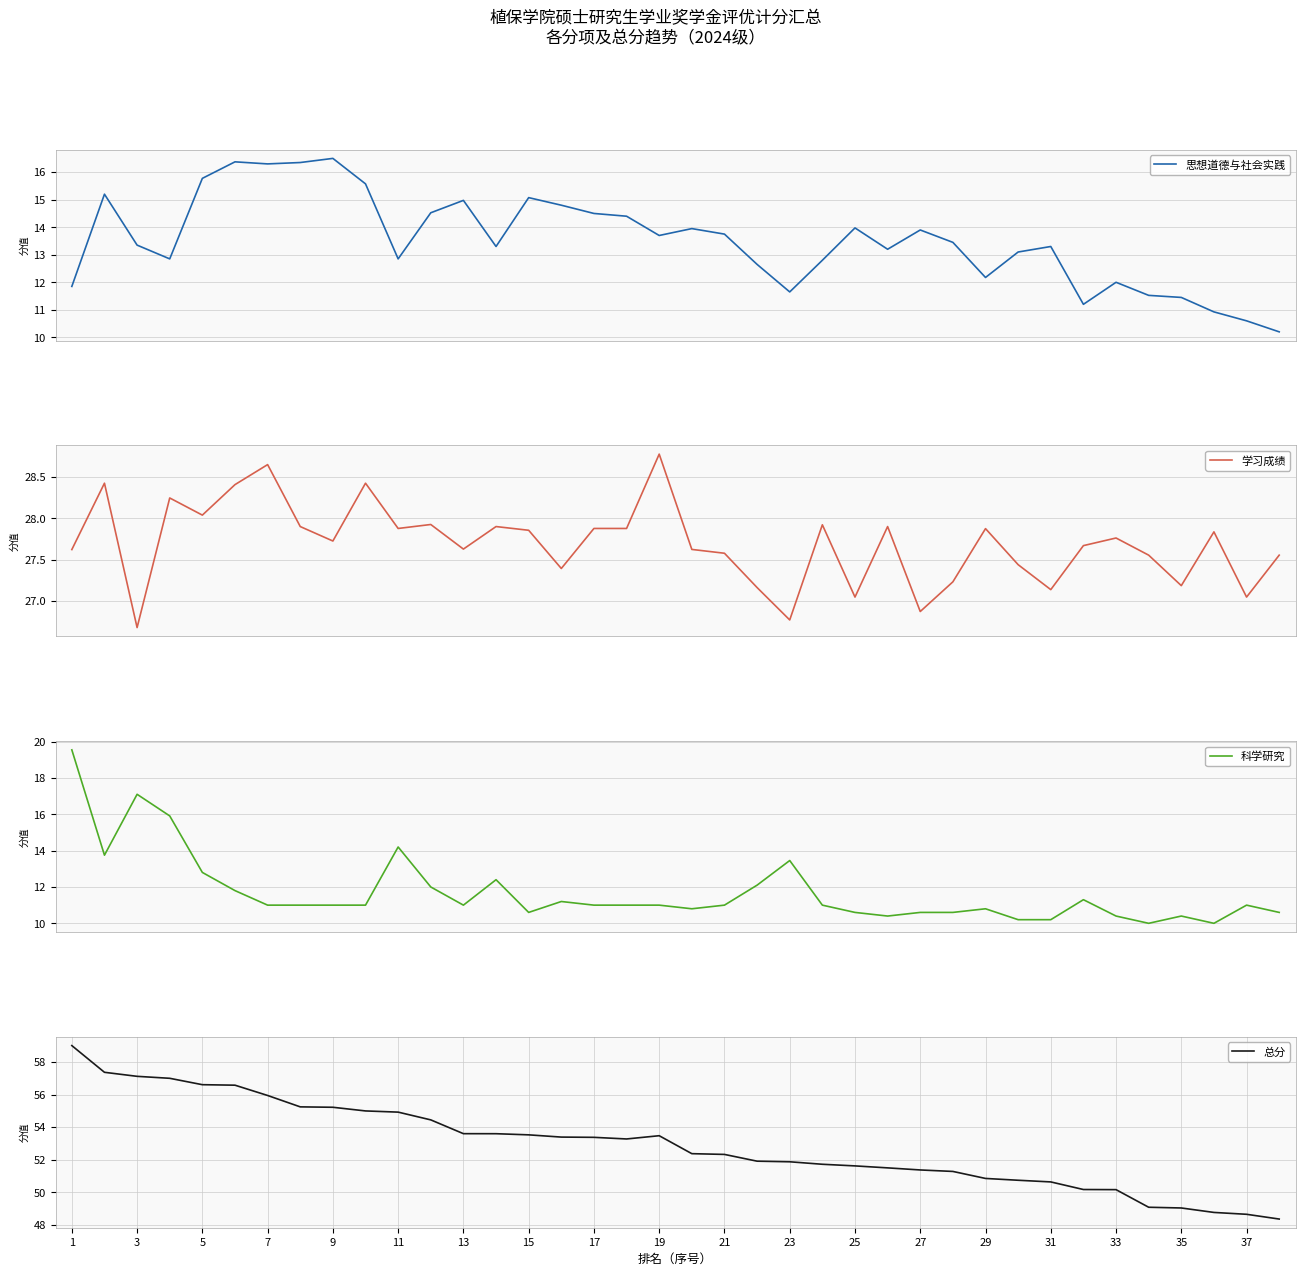

What is the minimum value for 思想道德与社会实践?

10.2